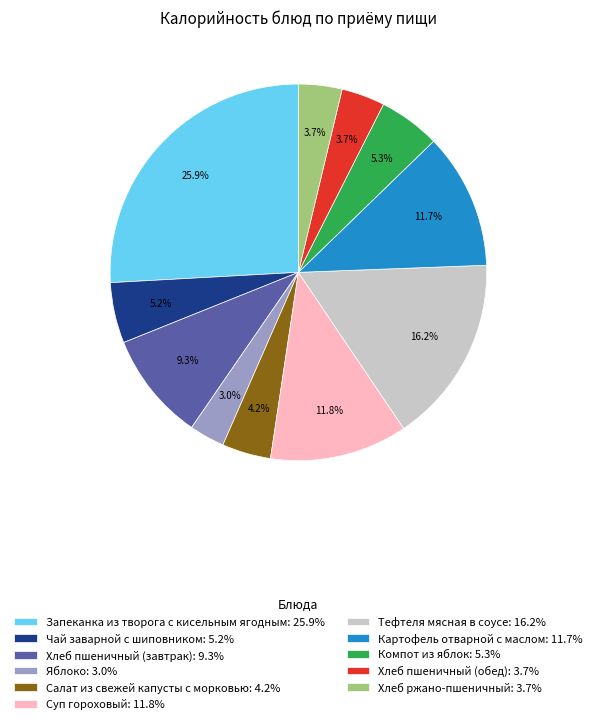

What portion of the pie excludes Запеканка из творога с кисельным ягодным: 25.9%?

74.1%